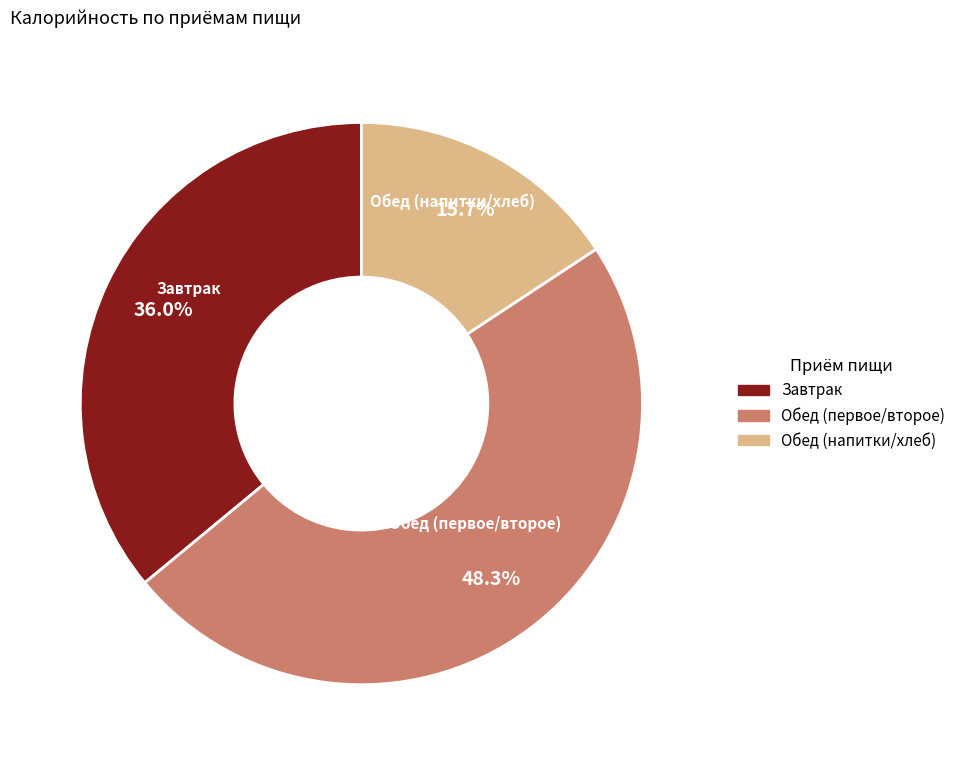

Is there a majority slice in this chart?

No